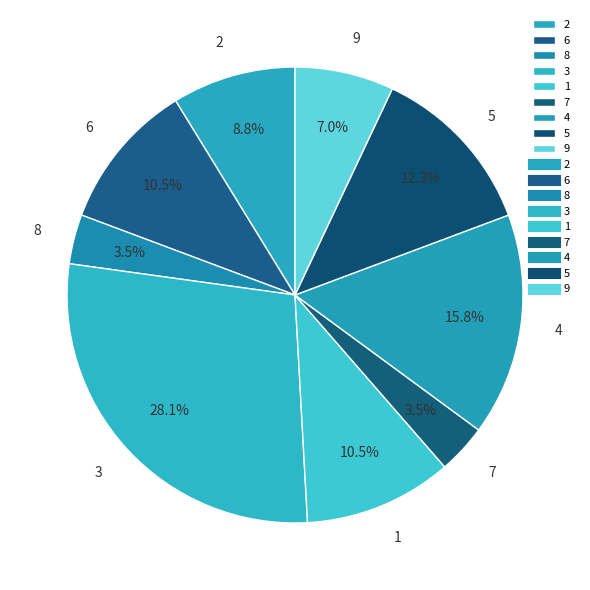

Approximately how many times larger is the value at 4 compared to 9?

2.3